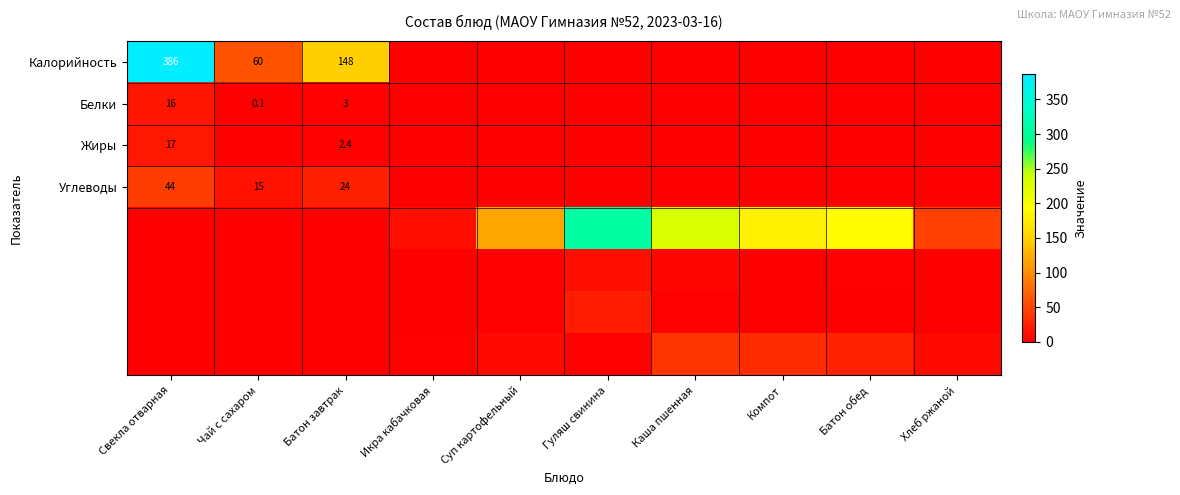

Is it true that Жиры equals 17.0 at Свекла отварная?

True